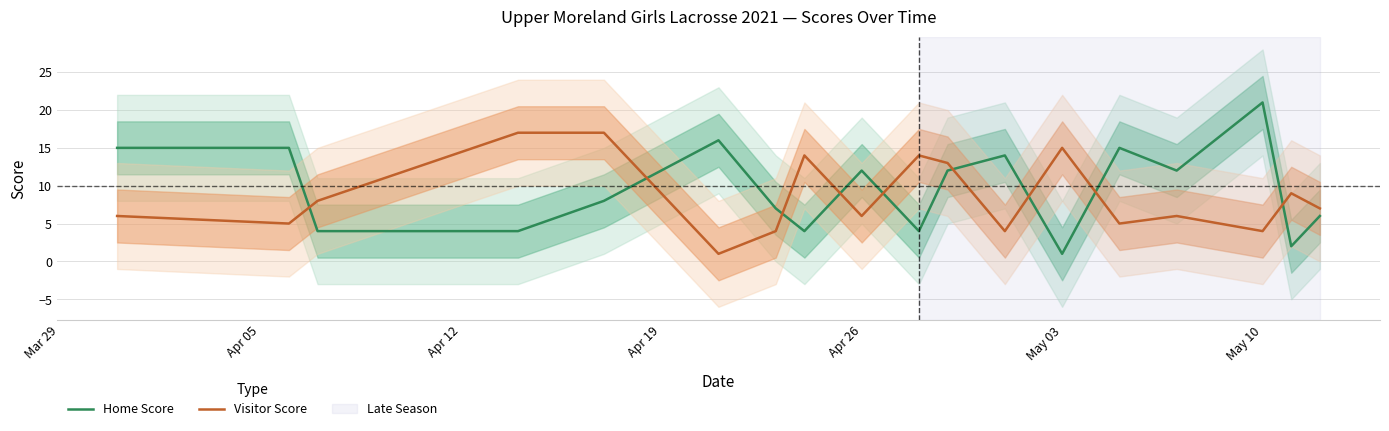

True or false: Home Score has a value of 21 at May 10.

True